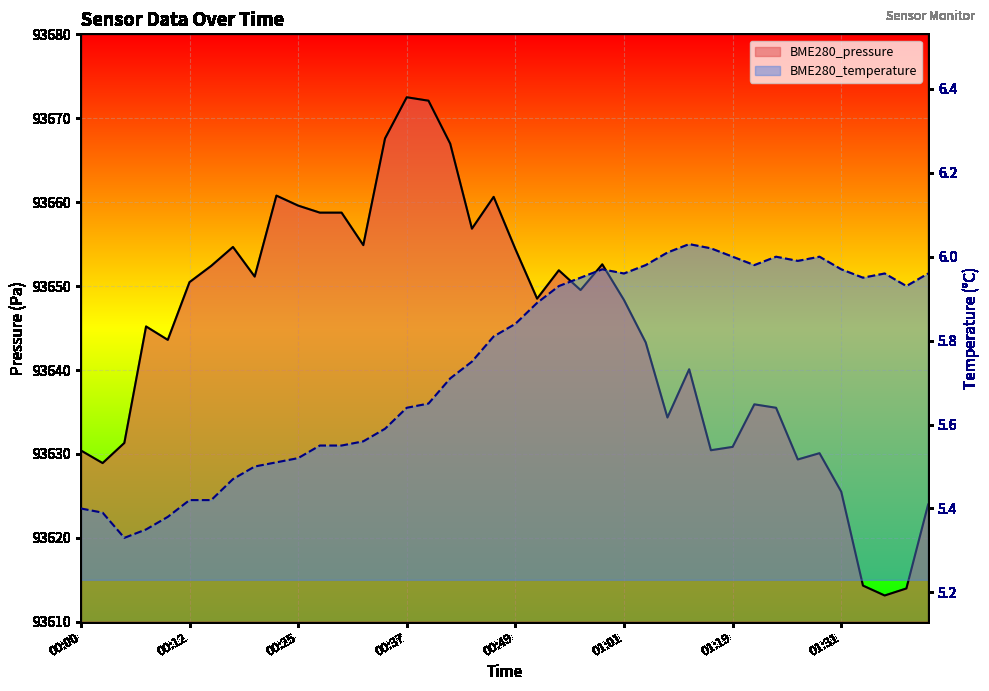

Which series has the largest total across all categories?

BME280_pressure